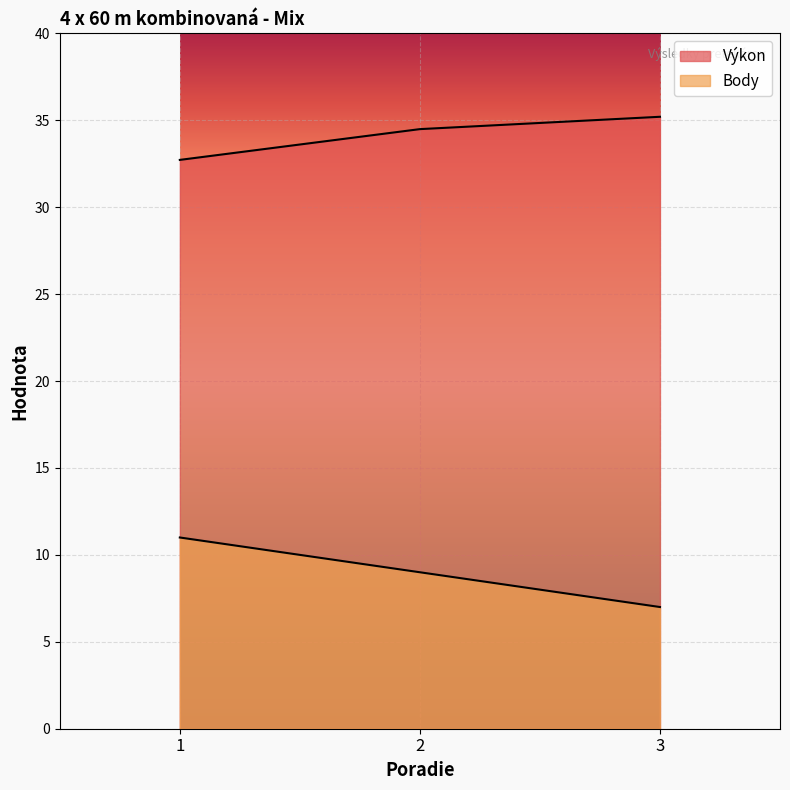

Which label corresponds to the smallest value in the chart?

3